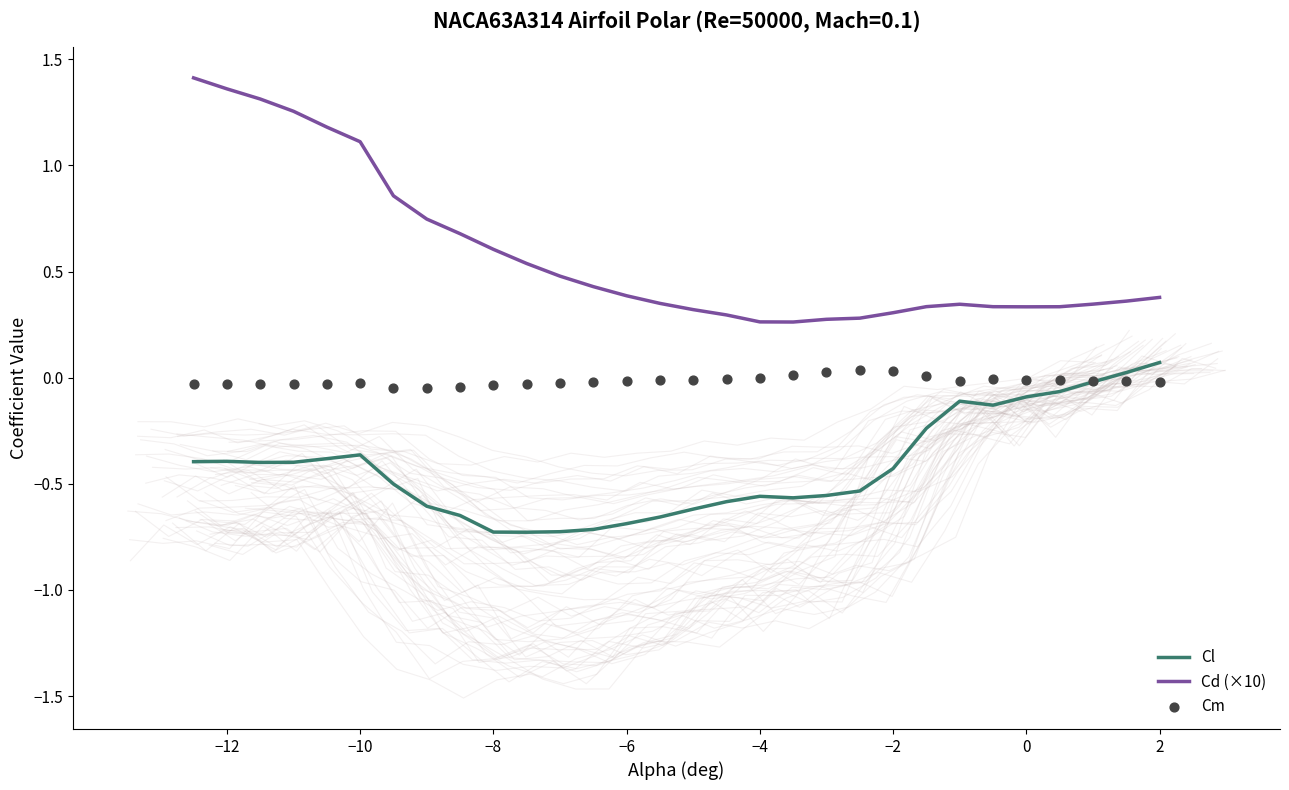

True or false: Cl and Cd (×10) cross at least once.

False